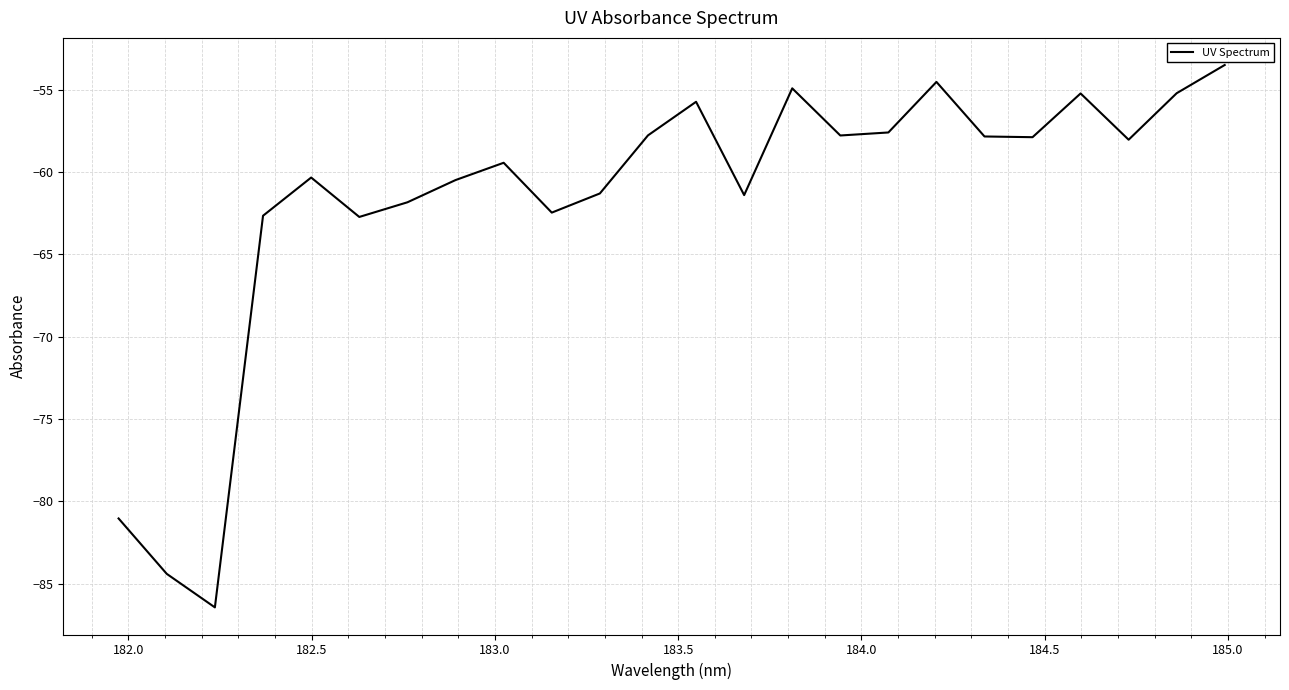

What is the greatest value displayed?

-53.5